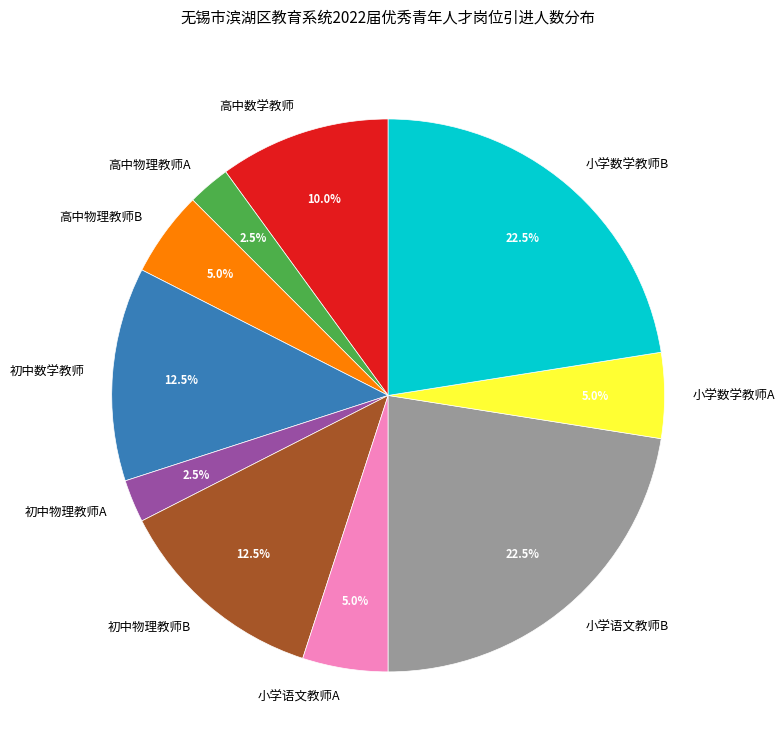

Approximately how many times larger is the value at 初中物理教师A compared to 高中物理教师B?

0.5